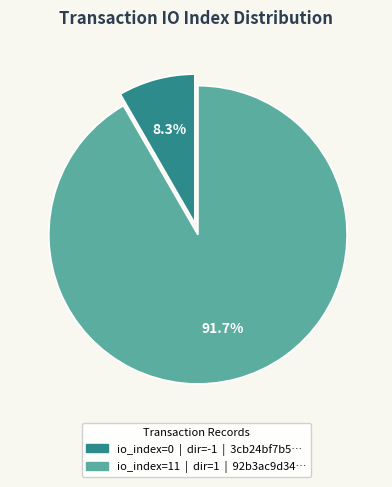

Is there a majority slice in this chart?

Yes